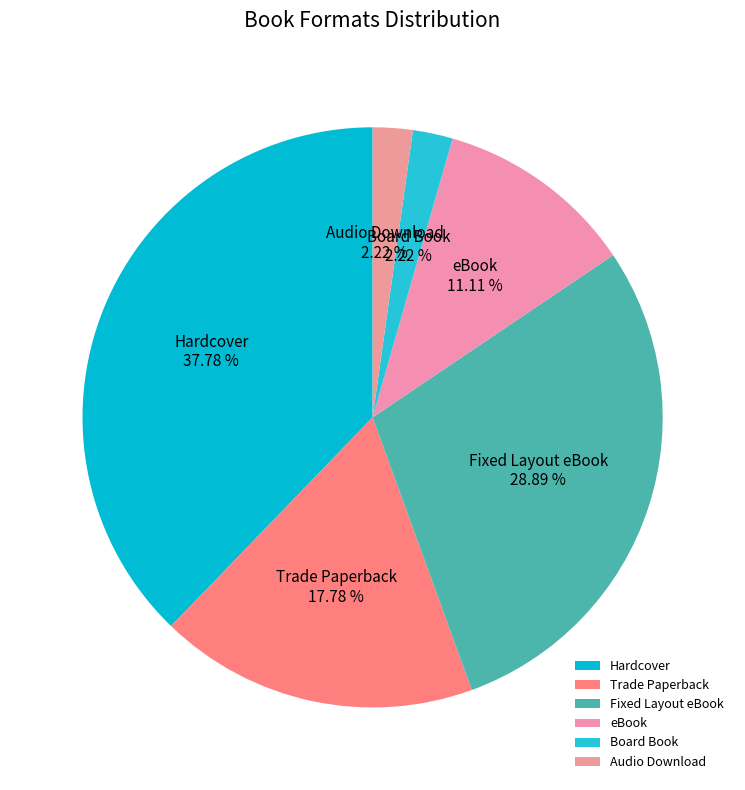

To the nearest percent, what is the difference between the largest and smallest slice percentages?

36%